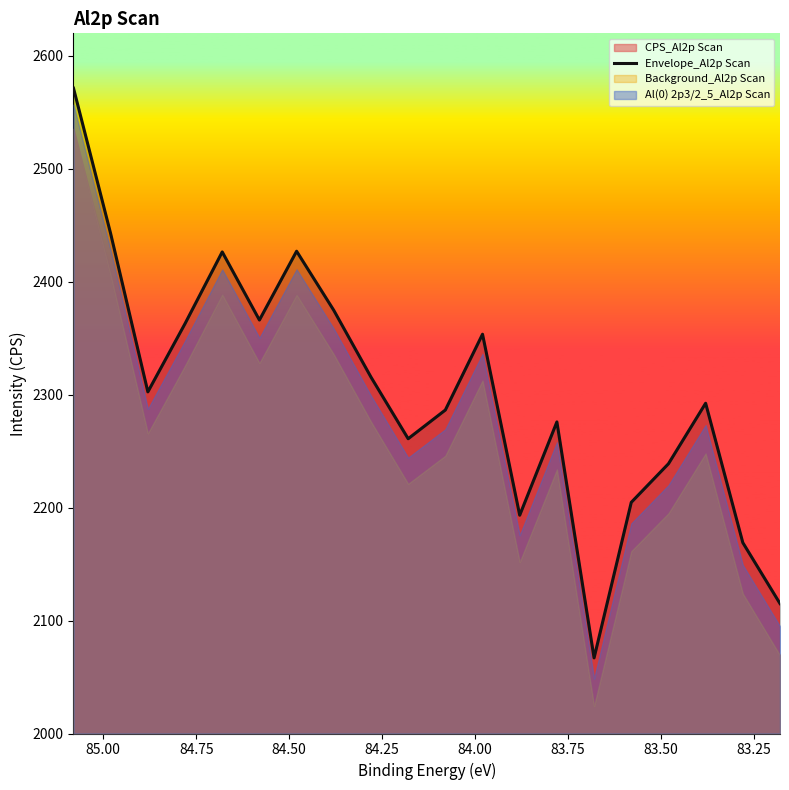

How many interior local peaks (higher than both neighbors) does the data have?

5